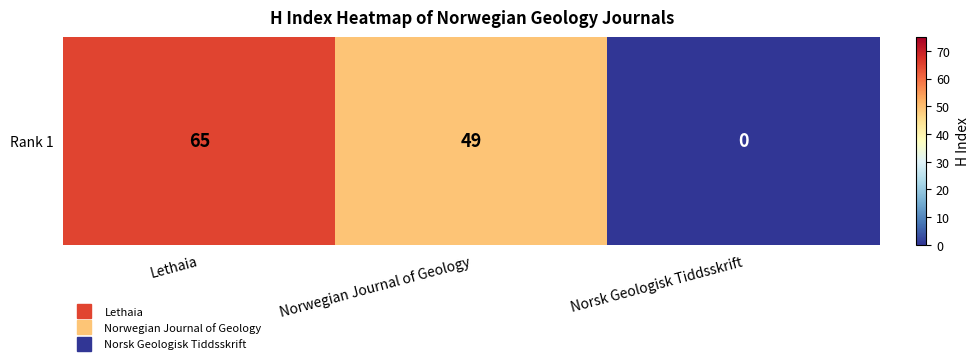

Which label corresponds to the smallest value in the chart?

Norsk Geologisk Tiddsskrift